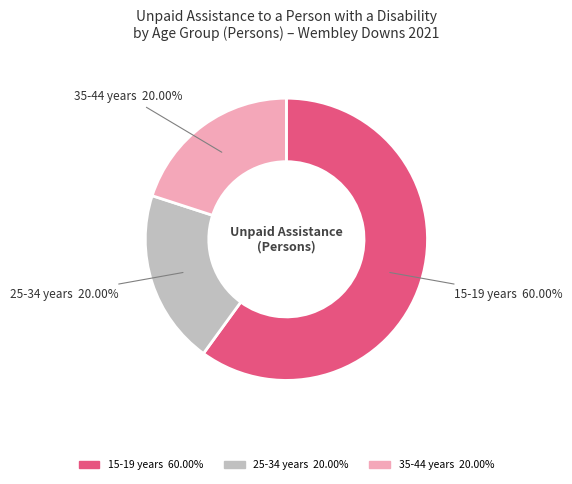

Approximately how many times larger is the value at 25-34 years compared to 35-44 years?

1.0